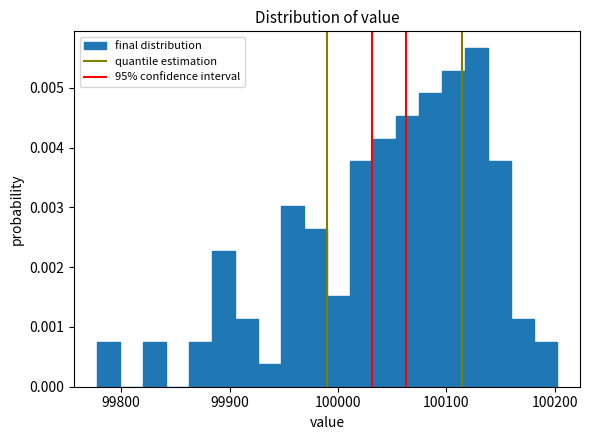

Read against the x-axis, roughly where is the centre of the tallest bar?

100130